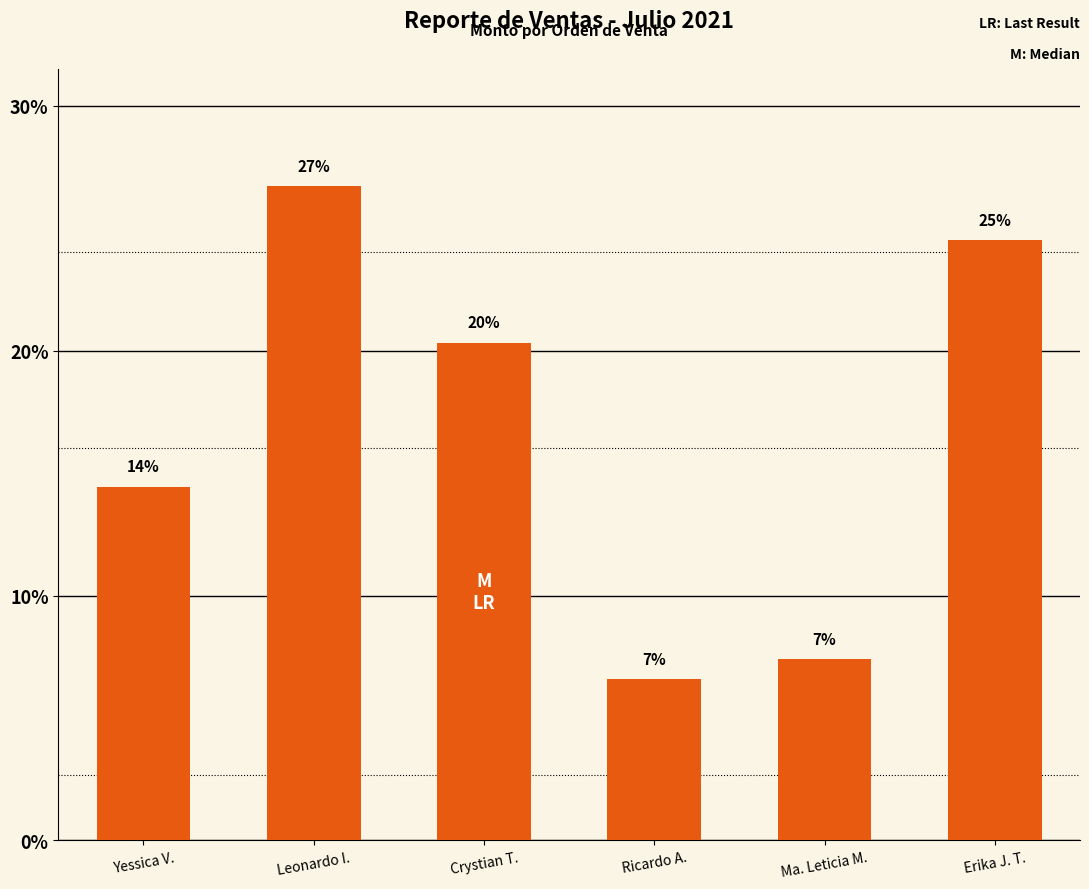

The value at Yessica V. is 14.4. True or false?

True